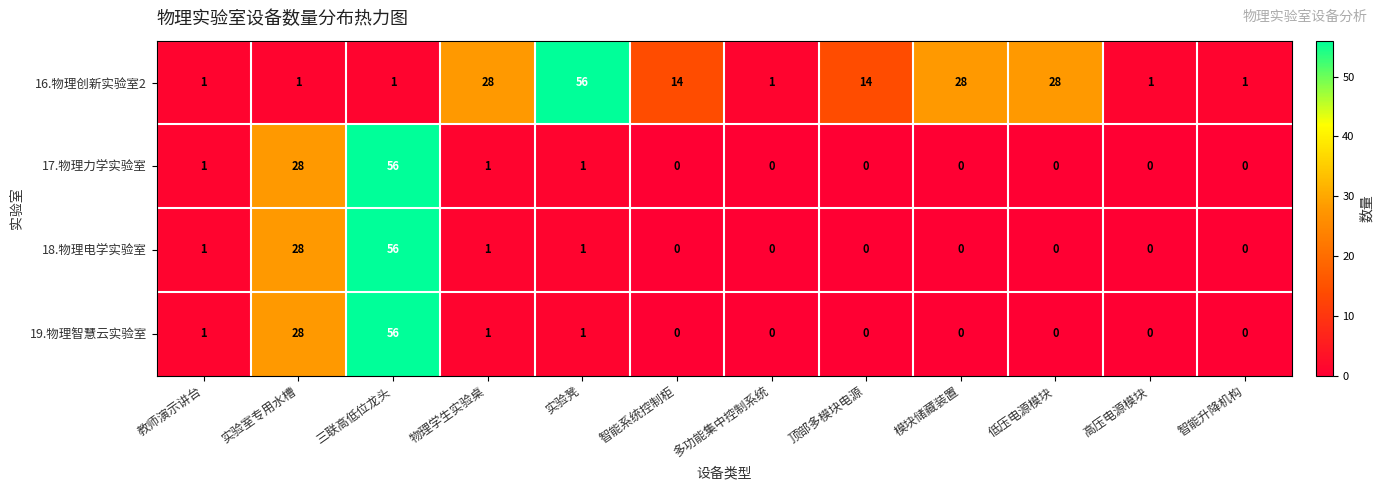

True or false: 16.物理创新实验室2 has a value of 0 at 高压电源模块.

False